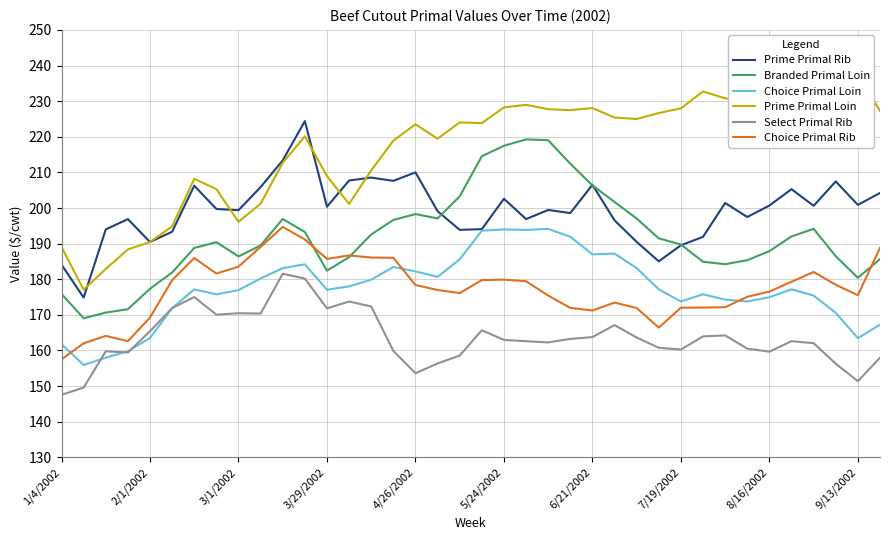

Rank the series by their maximum value, from lowest to highest.

Select Primal Rib, Choice Primal Loin, Choice Primal Rib, Branded Primal Loin, Prime Primal Rib, Prime Primal Loin